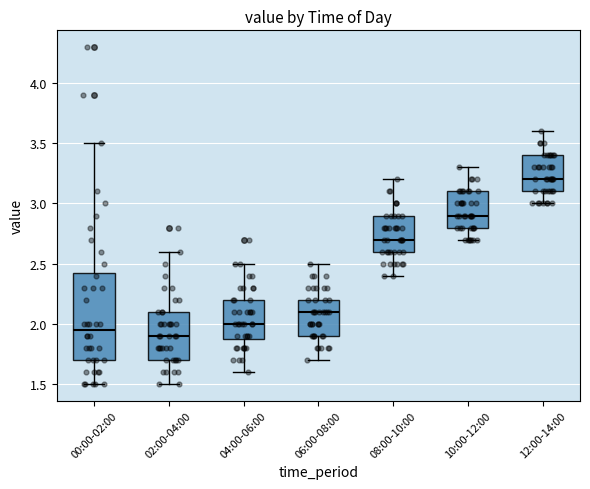

Reading left to right, transcribe this box plot: for each box, give where its median line is, the range the box spans, and where its two whiskers end, as read against the y-axis. The values are not printed on the chart, so give them approximately, as read against the axis.

00:00-02:00: median 1.95, box 1.70 to 2.45, whiskers 1.50 to 3.50
02:00-04:00: median 1.90, box 1.70 to 2.10, whiskers 1.50 to 2.60
04:00-06:00: median 2.00, box 1.90 to 2.20, whiskers 1.60 to 2.50
06:00-08:00: median 2.10, box 1.90 to 2.20, whiskers 1.70 to 2.50
08:00-10:00: median 2.70, box 2.60 to 2.90, whiskers 2.40 to 3.20
10:00-12:00: median 2.90, box 2.80 to 3.10, whiskers 2.70 to 3.30
12:00-14:00: median 3.20, box 3.10 to 3.40, whiskers 3.00 to 3.60